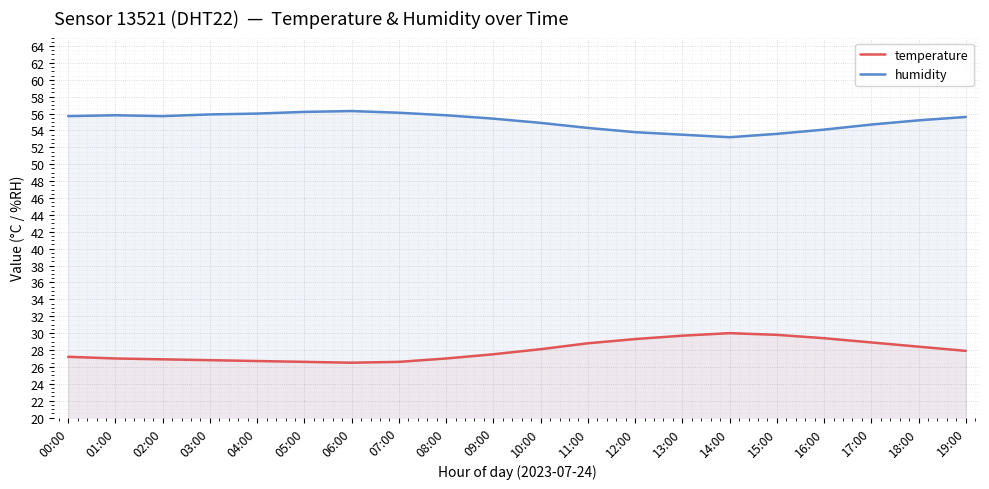

Is it true that humidity equals 13.6 at 17:00?

False